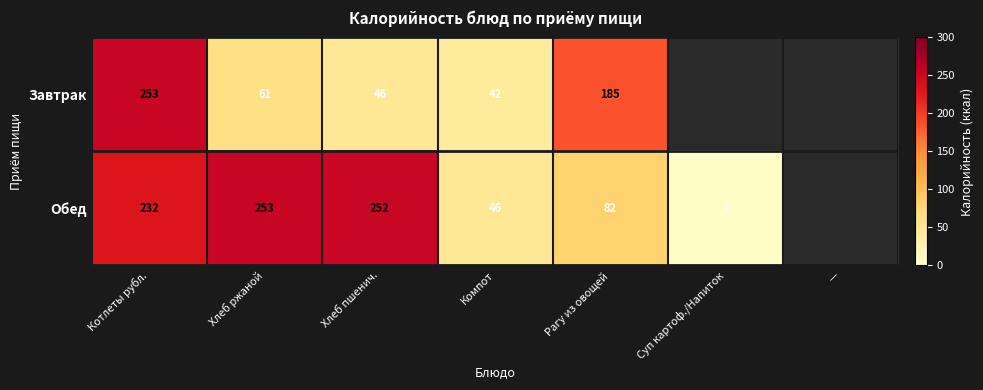

What is the difference between the Завтрак values at Хлеб ржаной and Рагу из овощей?

124